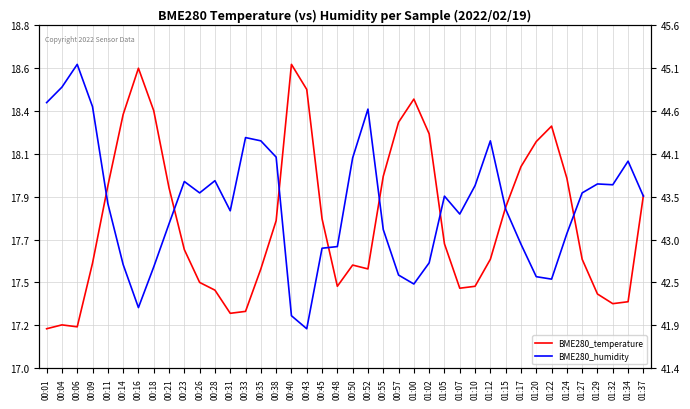

At which label does BME280_temperature reach its minimum?

00:01